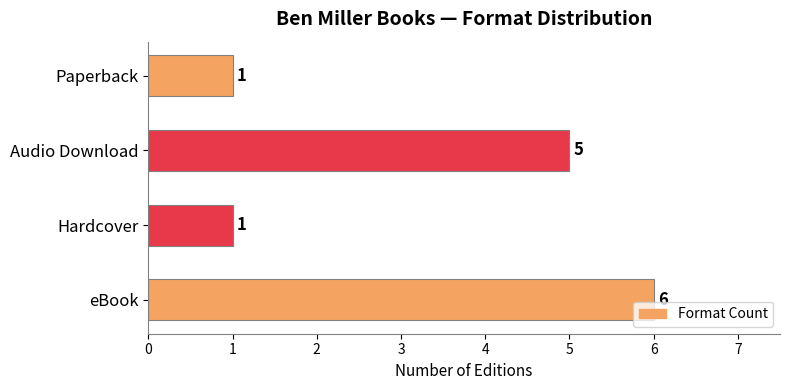

The chart shows a value of 0 at Hardcover. True or false?

False